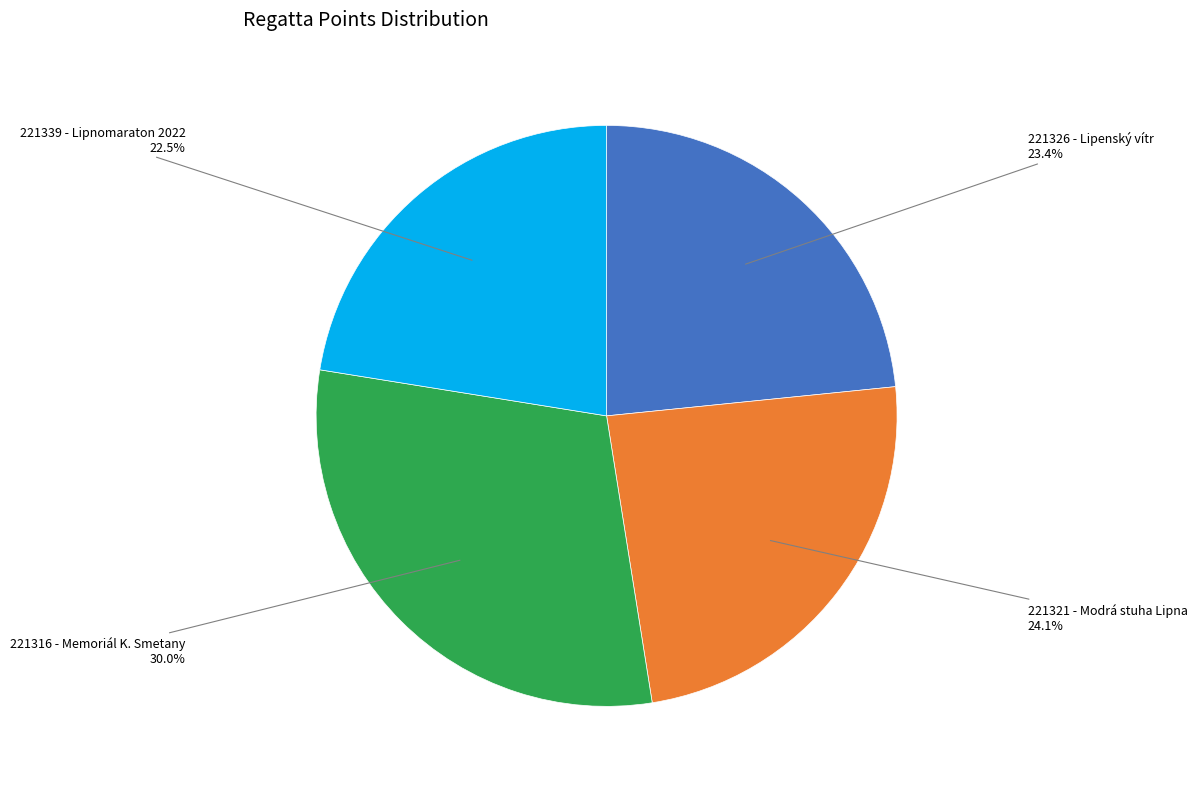

Is there a majority slice in this chart?

No